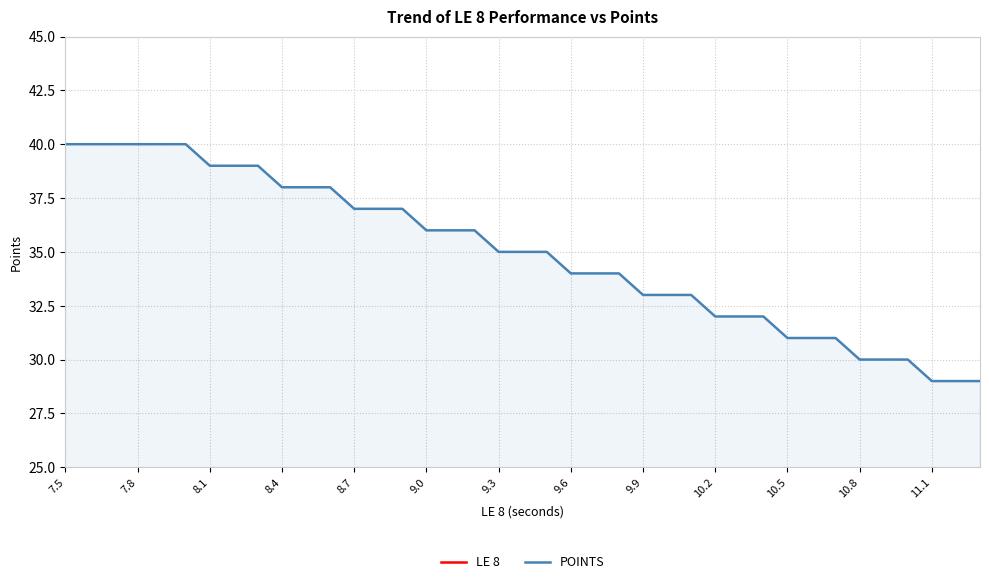

What are all the series names shown in the legend?

LE 8, POINTS